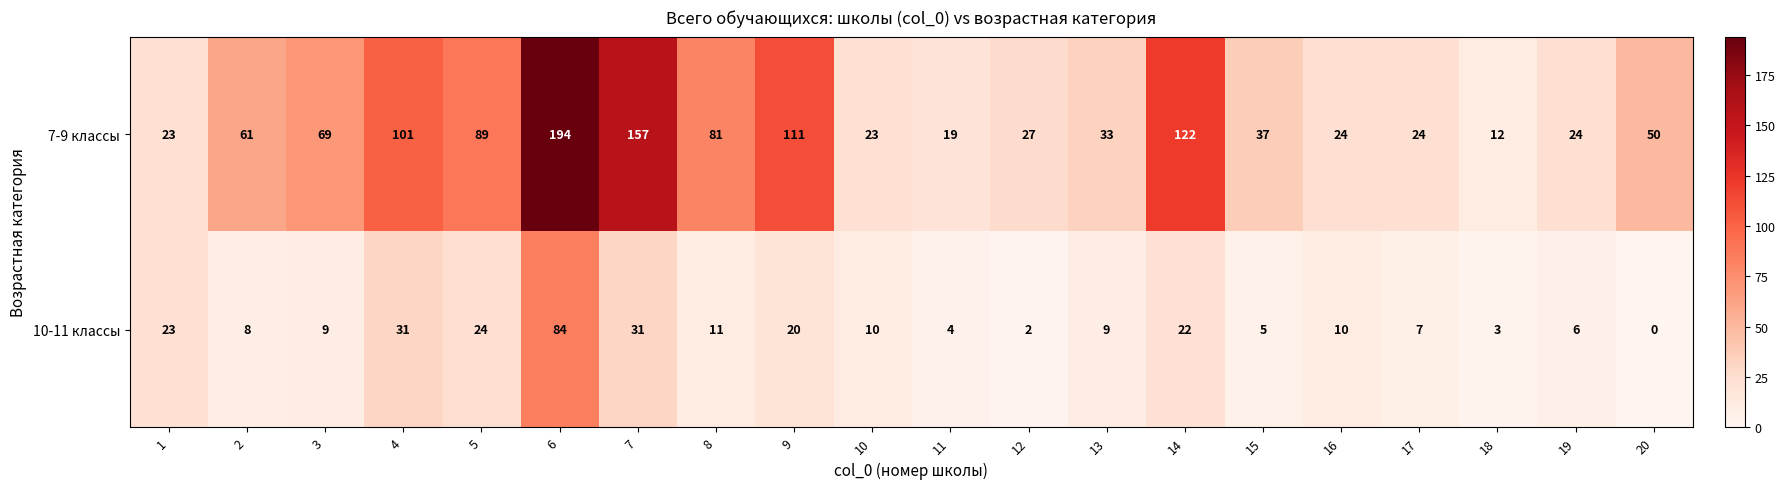

What is the difference between the second highest and minimum values in the 10-11 классы series?

31